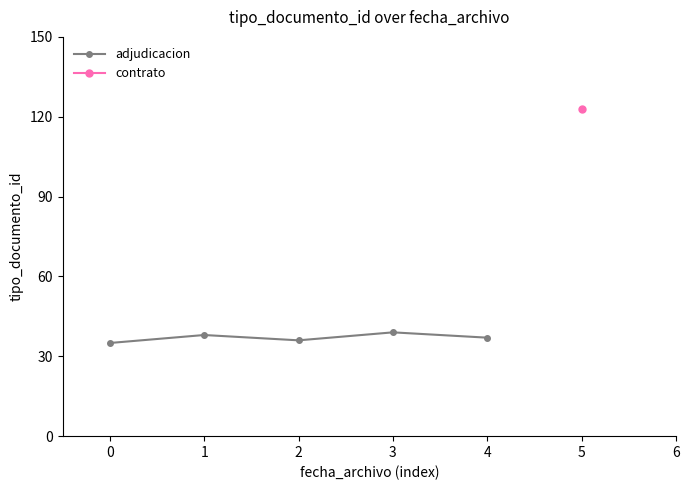

True or false: adjudicacion has a value of 60 at 4.

False